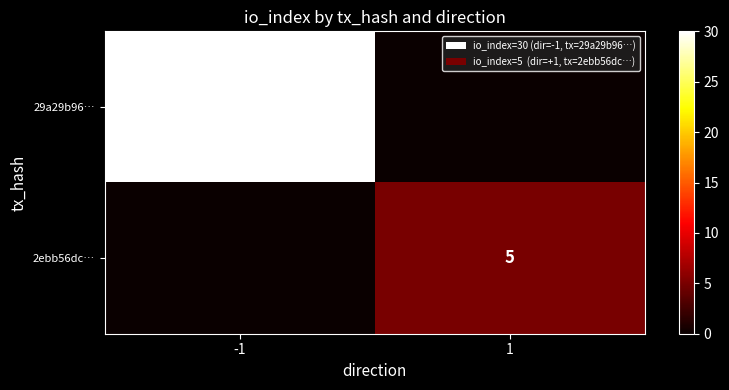

What is the greatest value displayed?

30